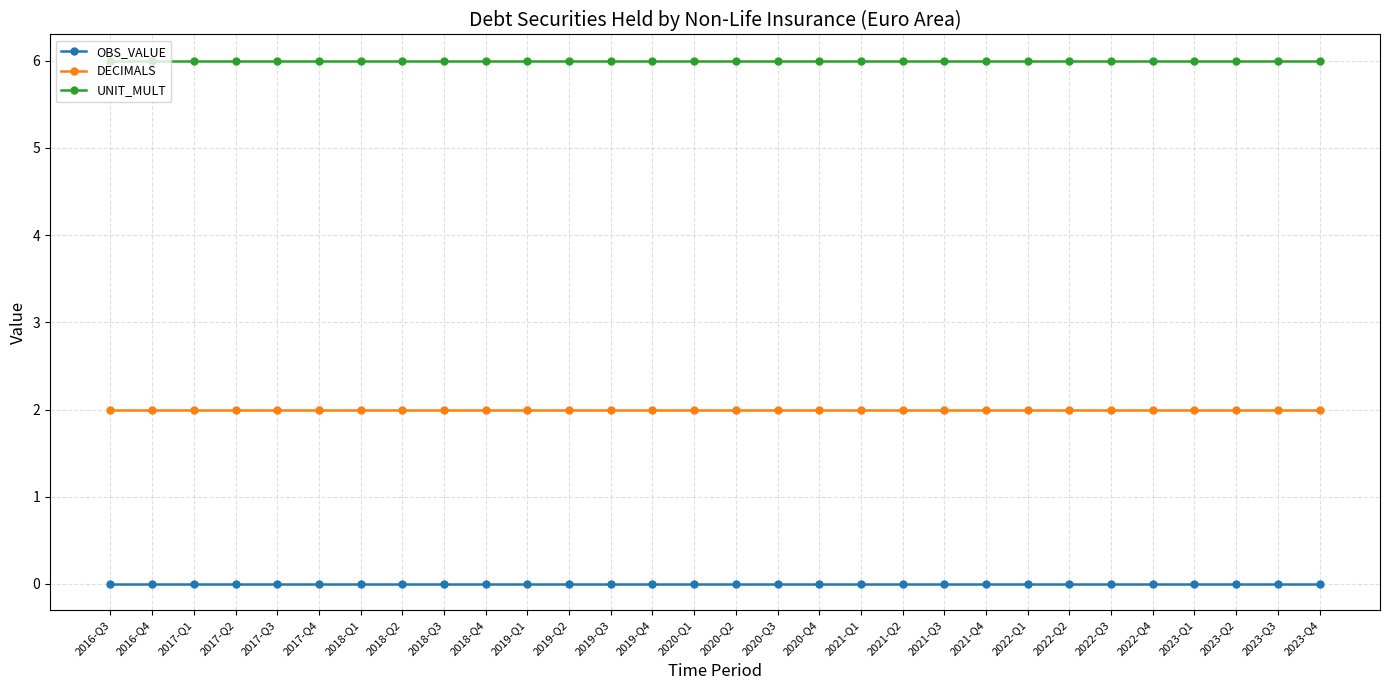

Rank the series by their maximum value, from highest to lowest.

UNIT_MULT, DECIMALS, OBS_VALUE